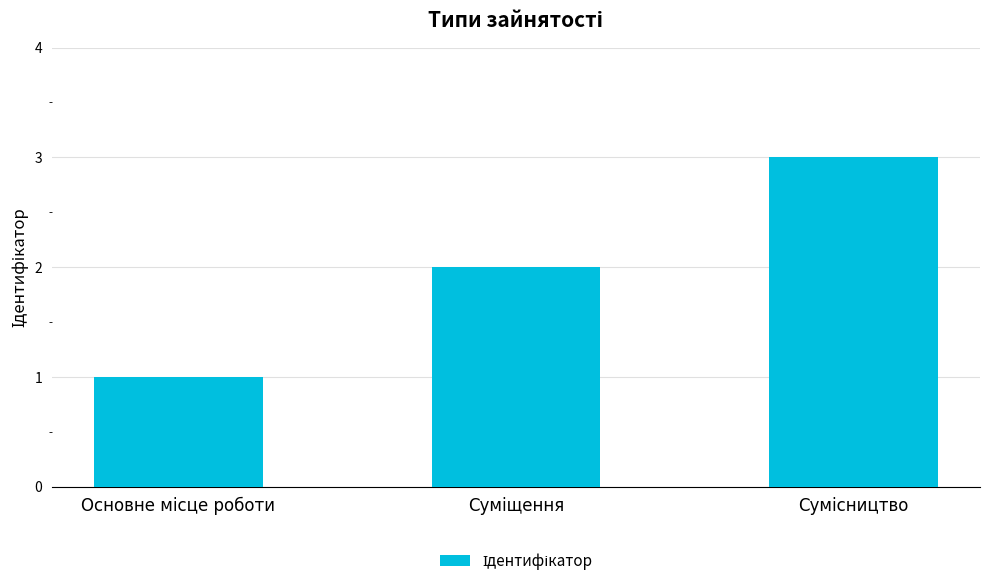

What is the greatest value displayed?

3